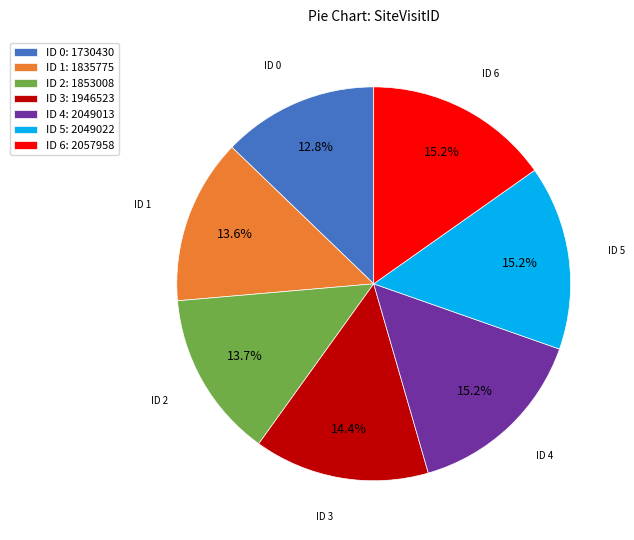

Is ID 1: 1835775 the majority of the pie?

No